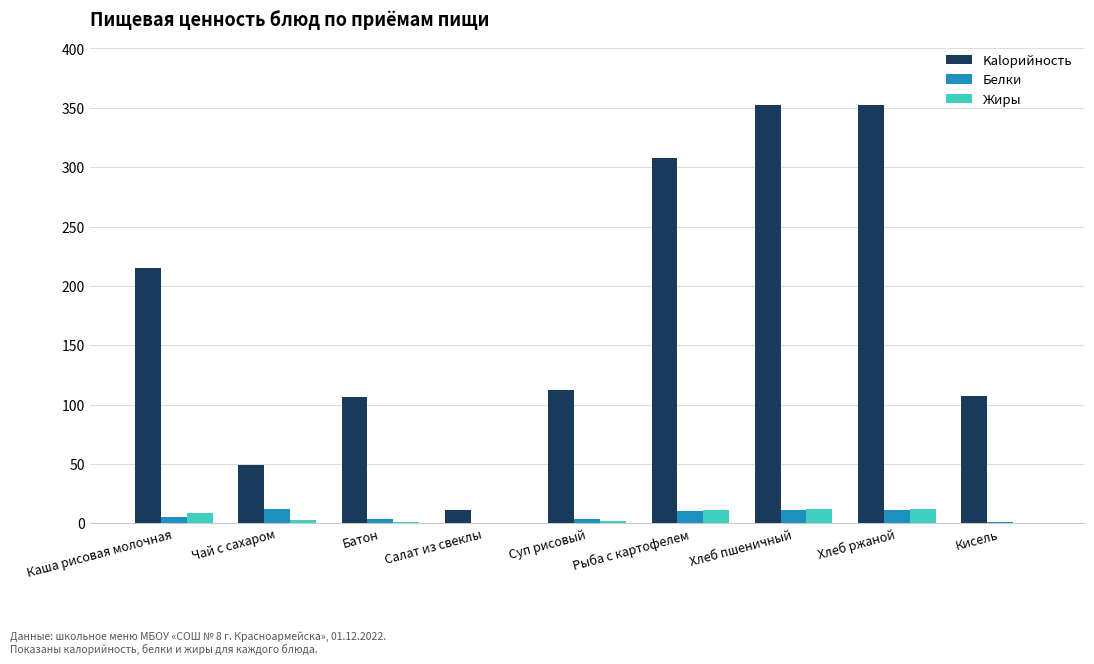

What is the sum of the Жиры values at Суп рисовый and Хлеб пшеничный?

14.0